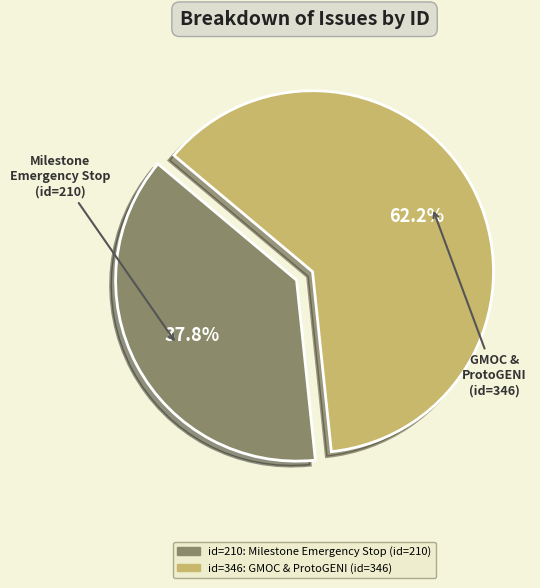

Is there a majority slice in this chart?

Yes